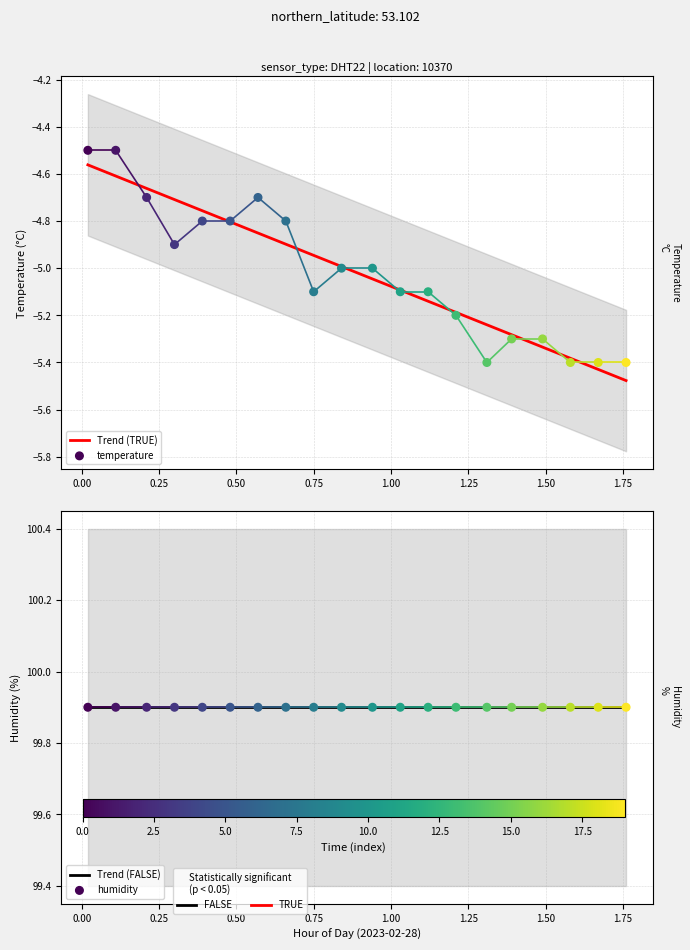

Which series reaches the minimum Y coordinate?

Trend (TRUE)